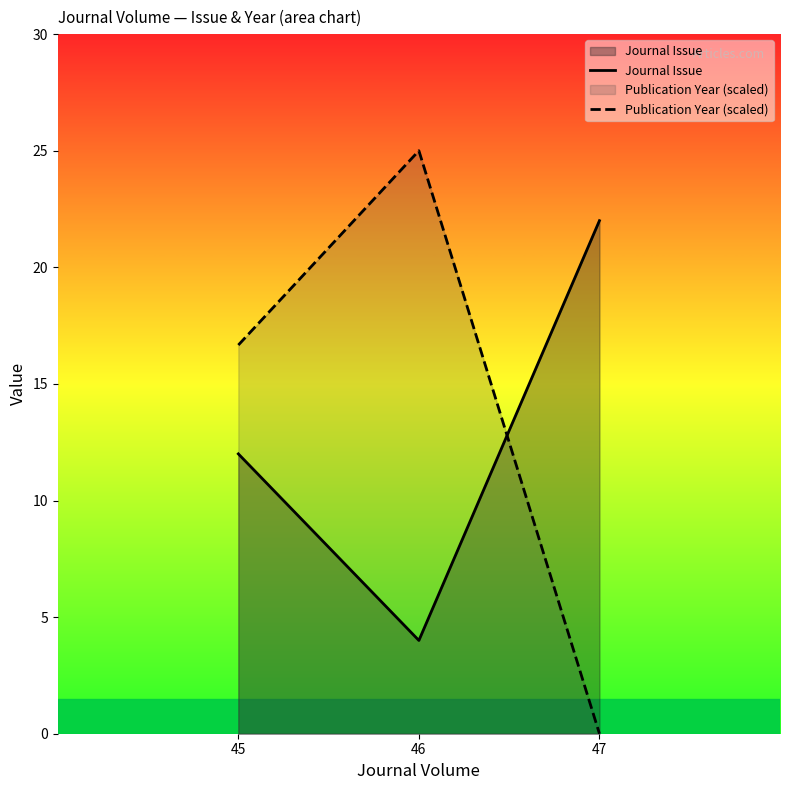

What is the sum of all Journal Issue values?

38.0